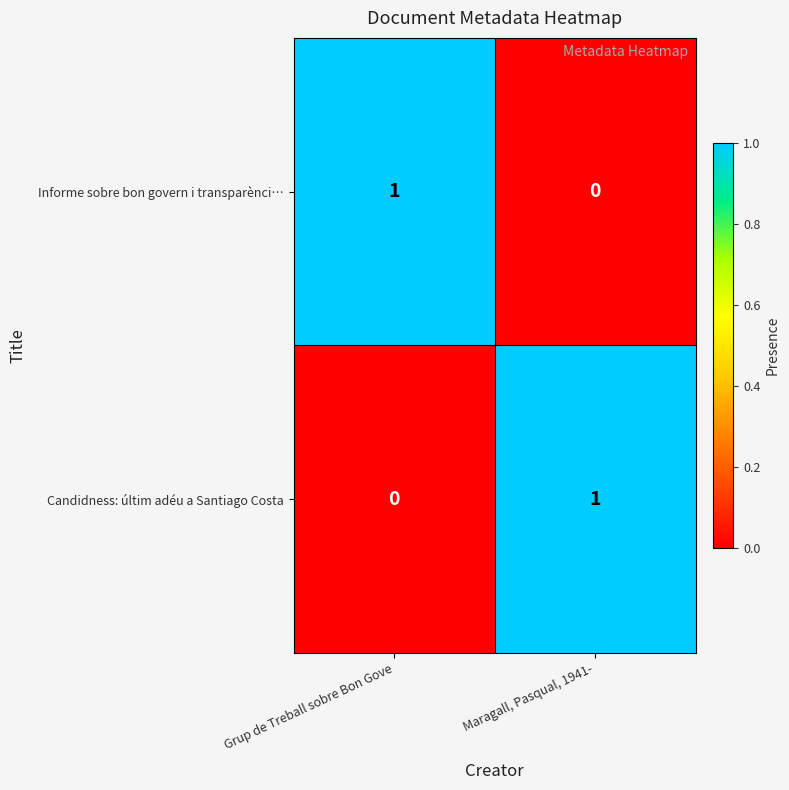

What is the spread (max minus min) of values at Grup de Treball sobre Bon Gove?

1